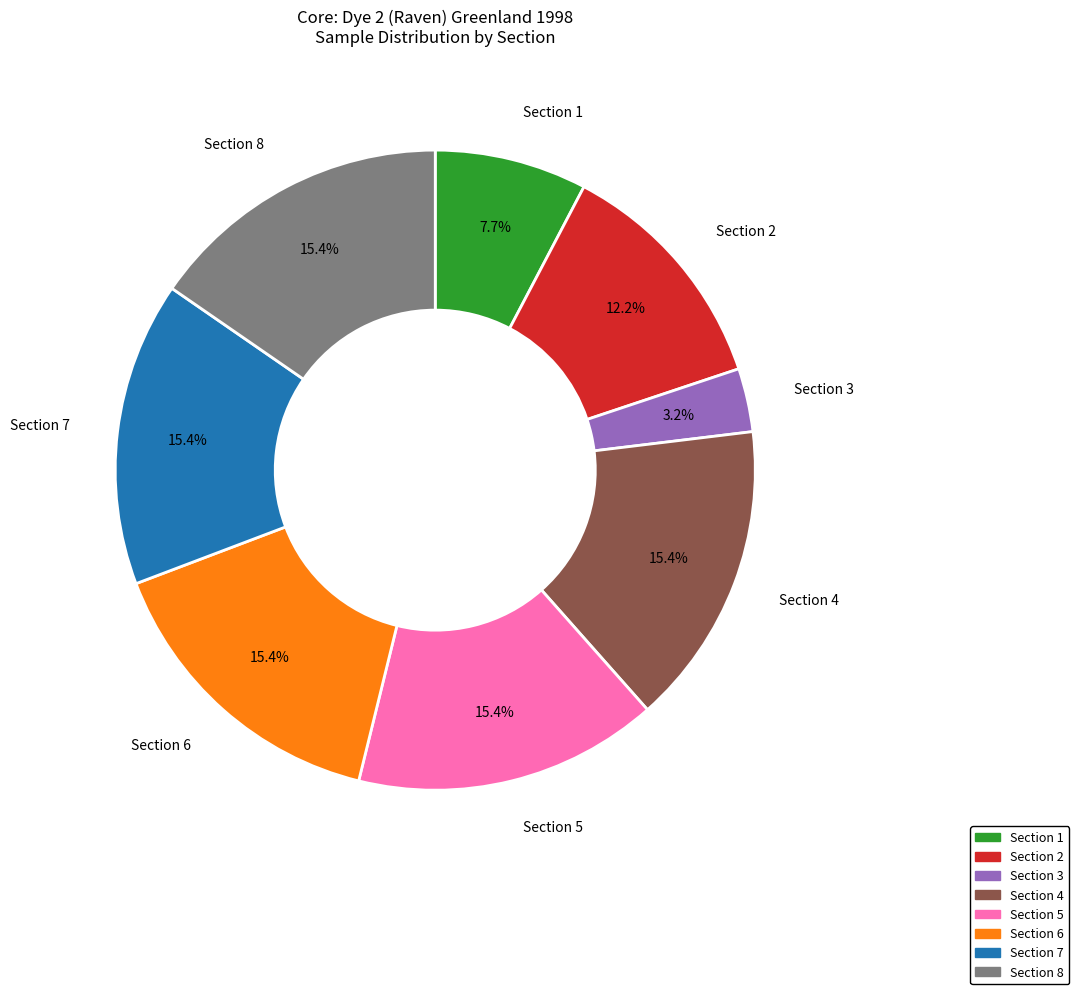

Which category has the smallest portion of the pie?

Section 3